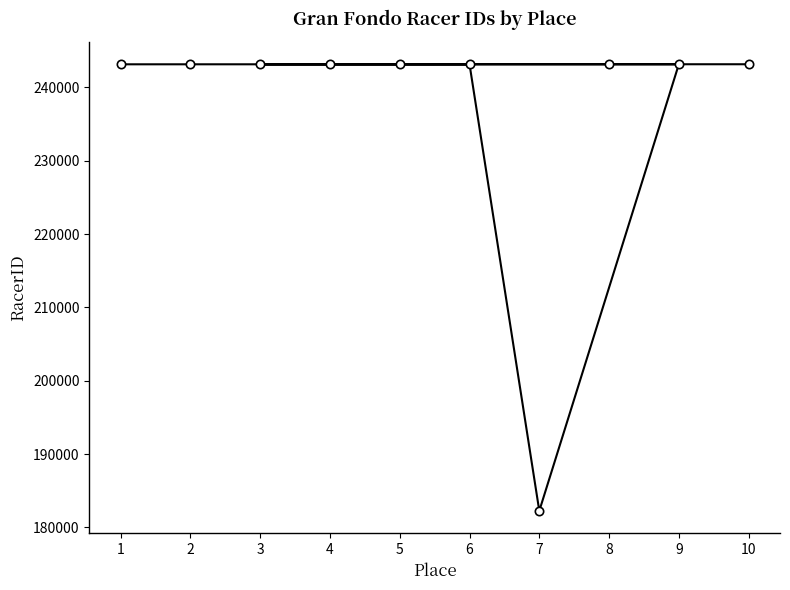

Is this an area chart (filled region under the line)?

No